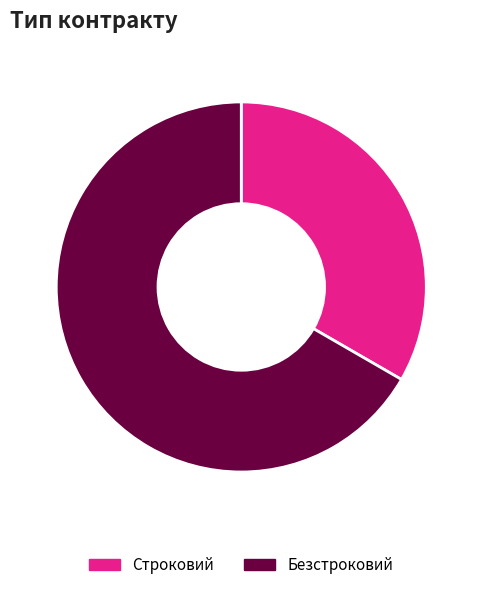

The Строковий slice represents 33% of the pie. True or false?

True